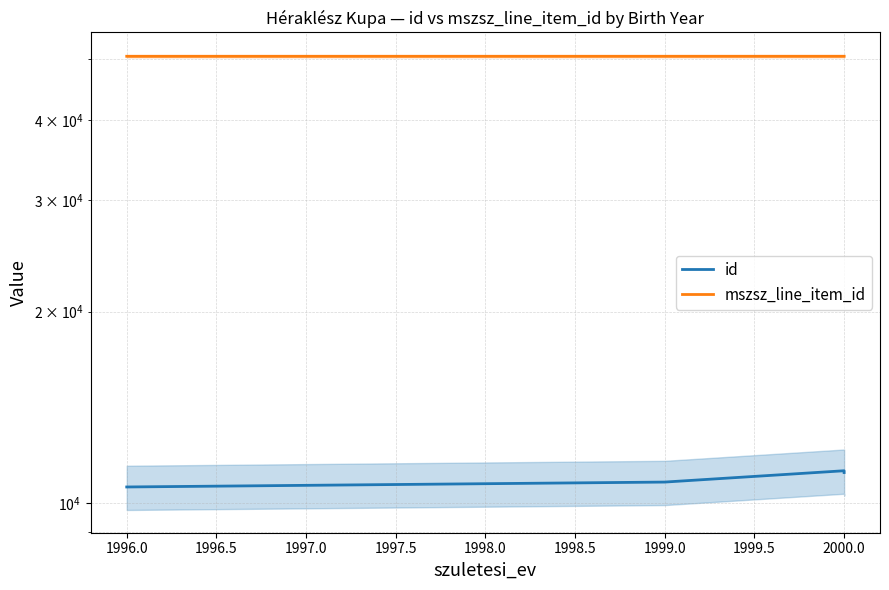

Is this an area chart (filled region under the line)?

No